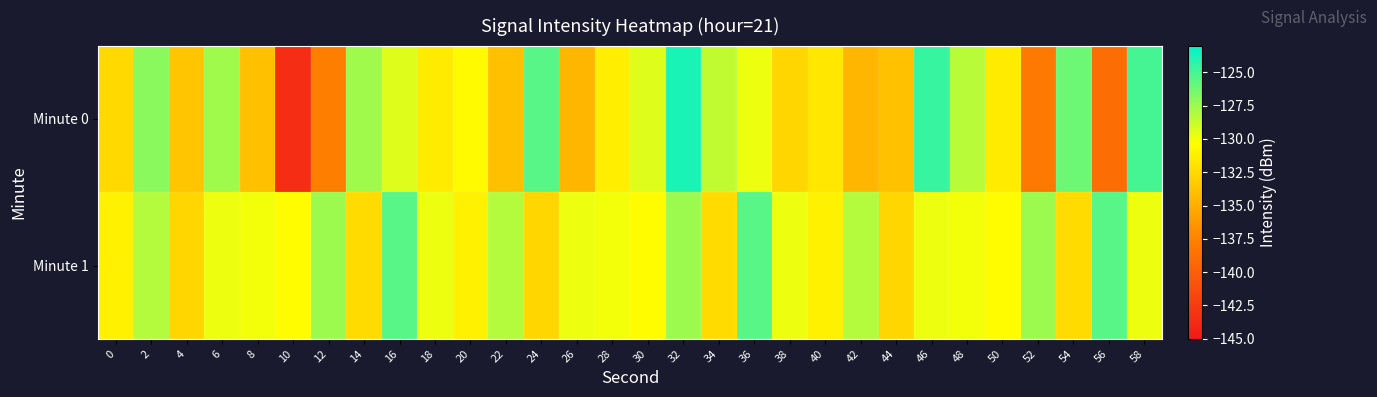

Reading right to left, extract all data points from this chart.

Minute 0: 58=-125.0	56=-138.9	54=-126.1	52=-138.1	50=-131.5	48=-128.3	46=-124.6	44=-133.9	42=-134.5	40=-131.8	38=-132.7	36=-129.9	34=-128.5	32=-123.8	30=-129.4	28=-131.3	26=-134.5	24=-125.5	22=-133.9	20=-130.6	18=-131.4	16=-129.4	14=-127.6	12=-137.7	10=-143.5	8=-133.9	6=-127.6	4=-133.6	2=-127.0	0=-132.5
Minute 1: 58=-129.8	56=-125.6	54=-132.4	52=-127.5	50=-130.5	48=-130.0	46=-129.8	44=-132.7	42=-128.2	40=-131.1	38=-129.8	36=-125.6	34=-132.4	32=-127.5	30=-130.5	28=-130.0	26=-129.8	24=-132.7	22=-128.2	20=-131.1	18=-129.8	16=-125.6	14=-132.4	12=-127.5	10=-130.5	8=-130.0	6=-129.8	4=-132.7	2=-128.2	0=-131.1